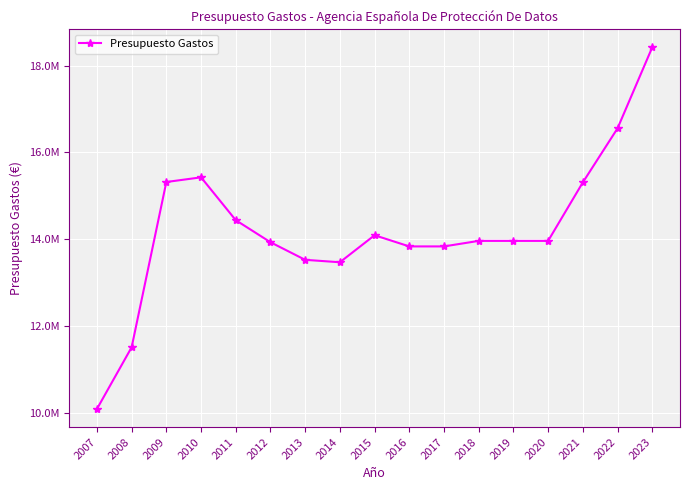

Reading left to right, extract all data points from this chart.

10086350	11508600	15317760	15425160	14437970	13929550	13524070	13467910	14090770	13833130	13833130	13960740	13960740	13960740	15307980	16554180	18420740